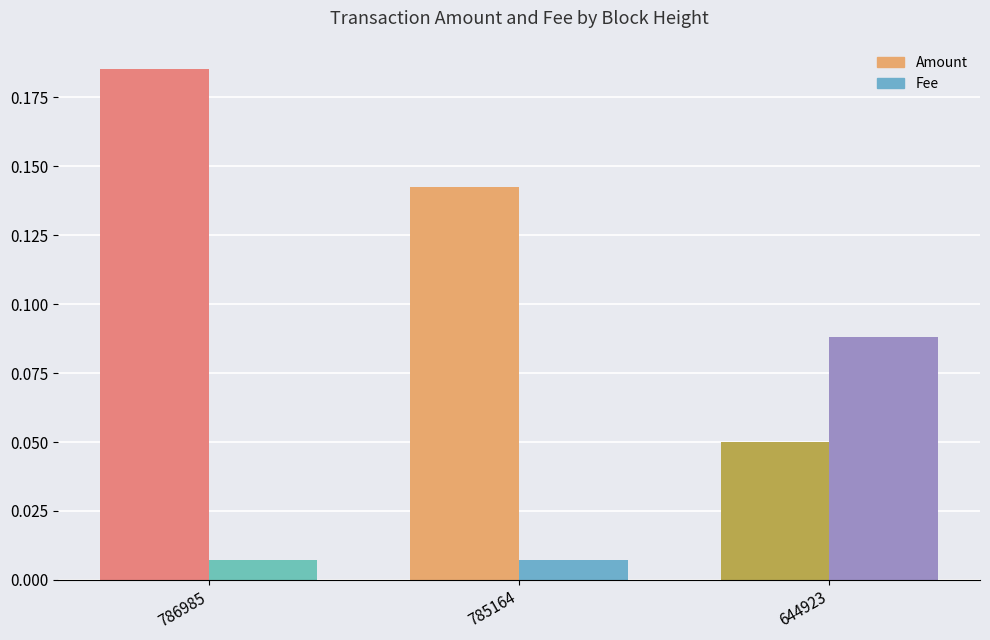

List the series in order of their overall mean, lowest first.

Fee, Amount